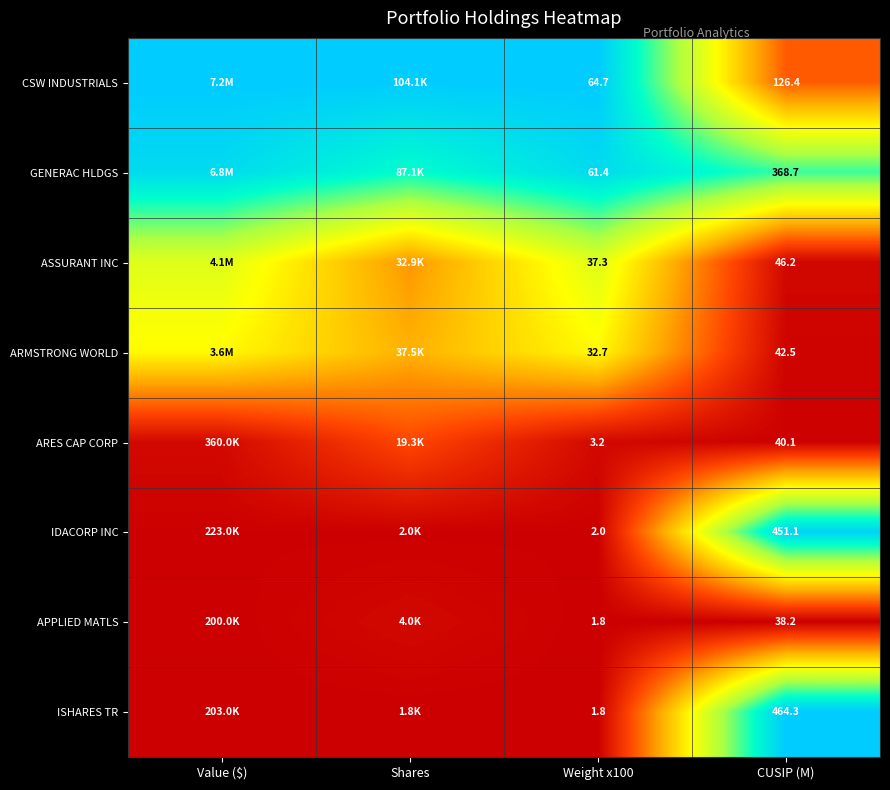

Is the value of GENERAC HLDGS at CUSIP (M) greater than the value of ARES CAP CORP at Weight x100?

Yes